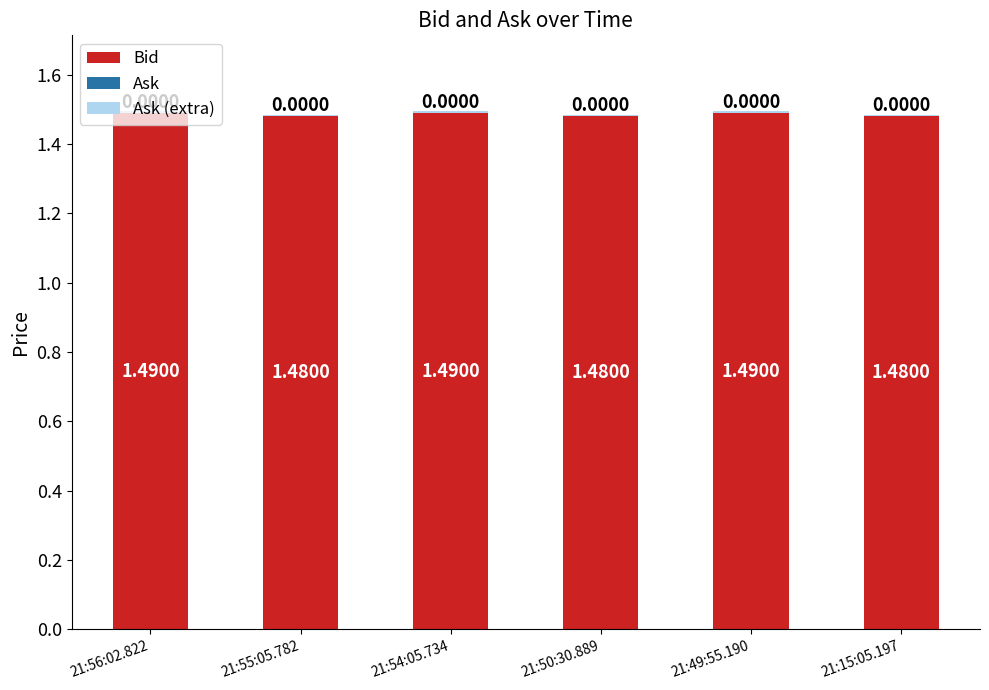

Which series has the widest spread of values?

Bid